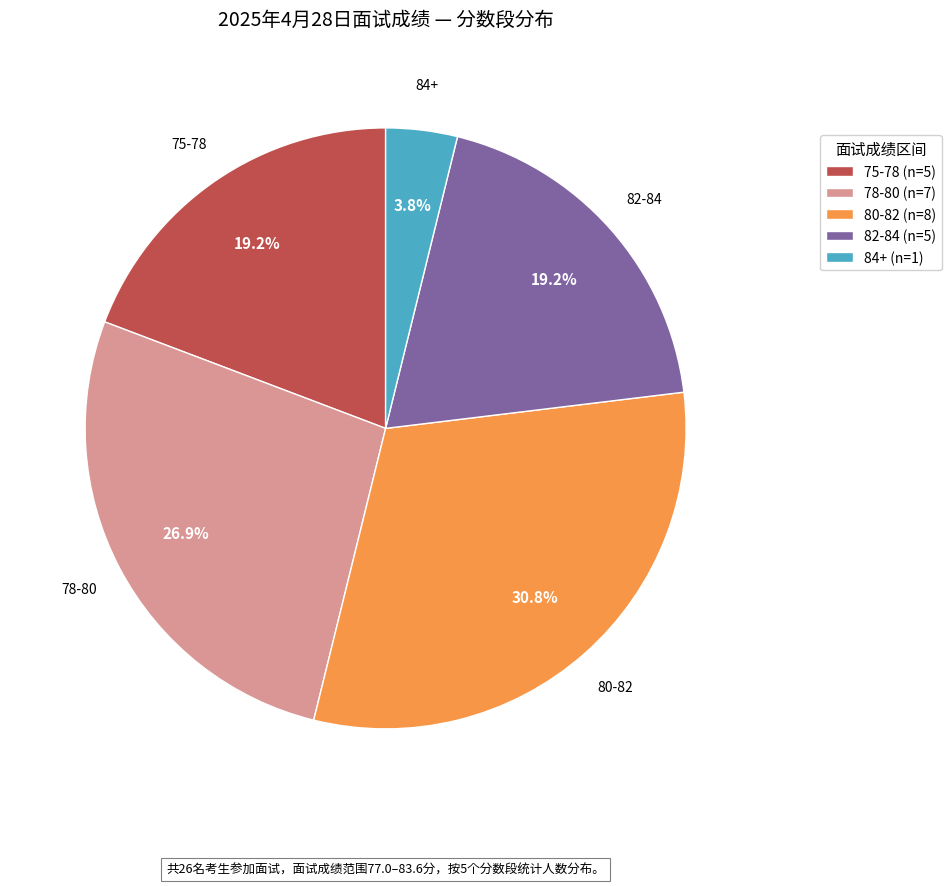

What percentage is NOT represented by 78-80 (n=7)?

73.1%